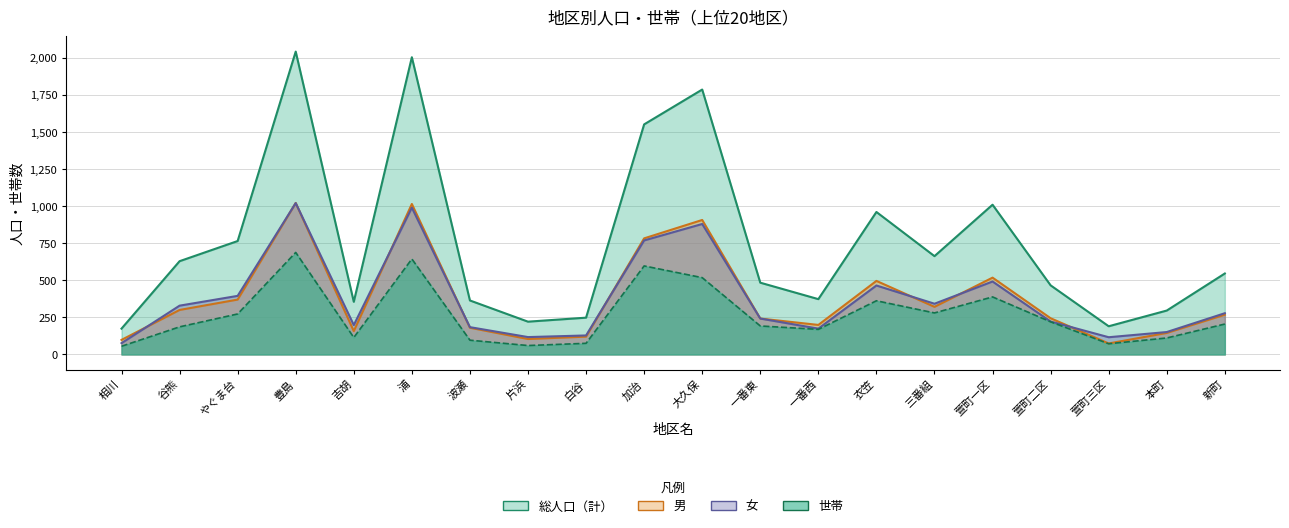

What is the value of the 男 point at the 1st from the left?

98